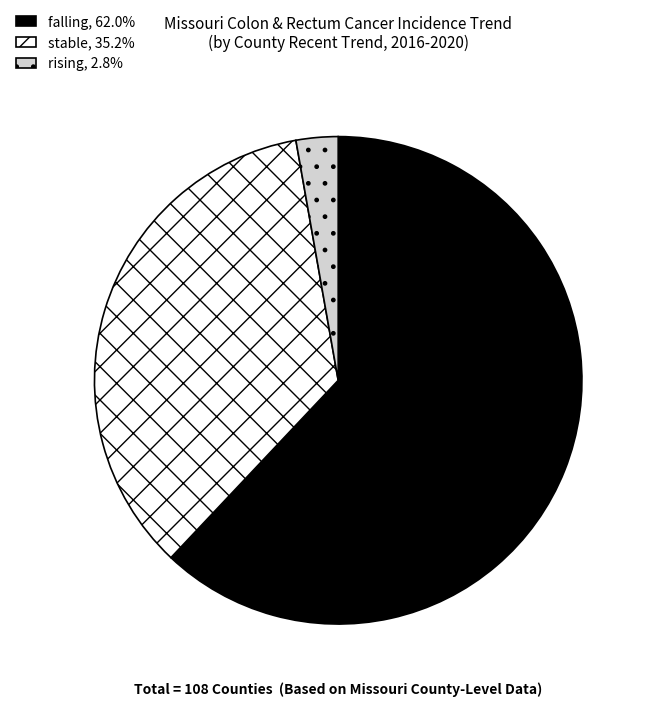

True or false: falling accounts for 56% of the total.

False